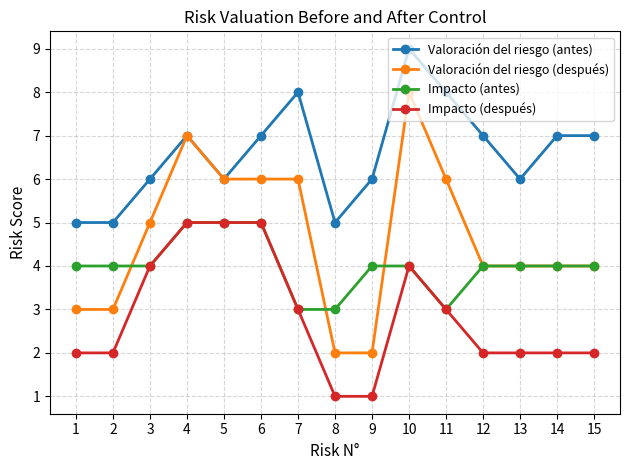

The value of Valoración del riesgo (antes) at 5 is 6. True or false?

True